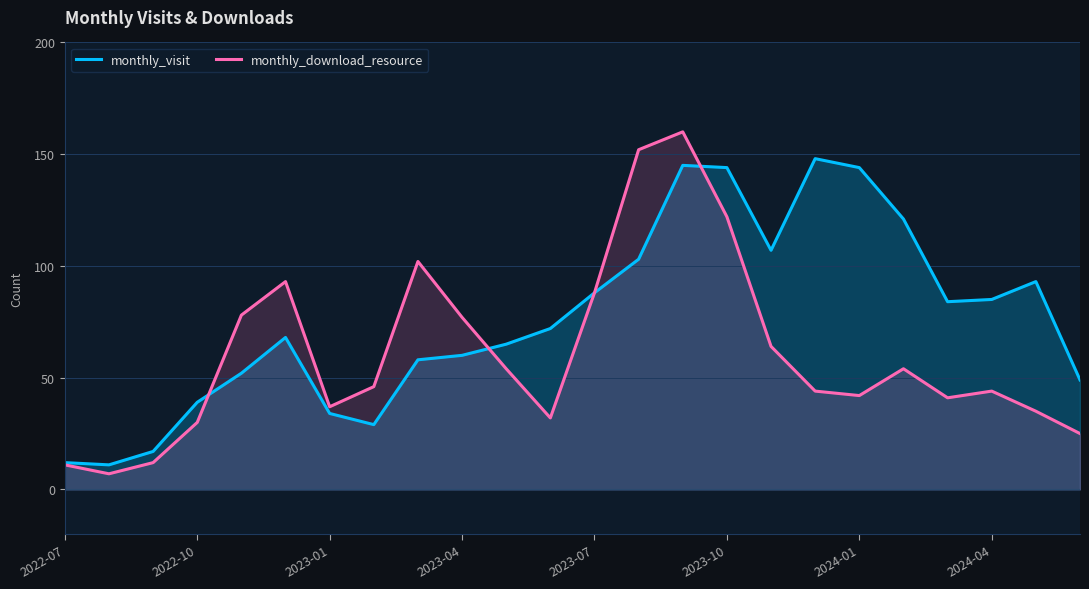

Is it true that monthly_download_resource equals 54 at 19?

True